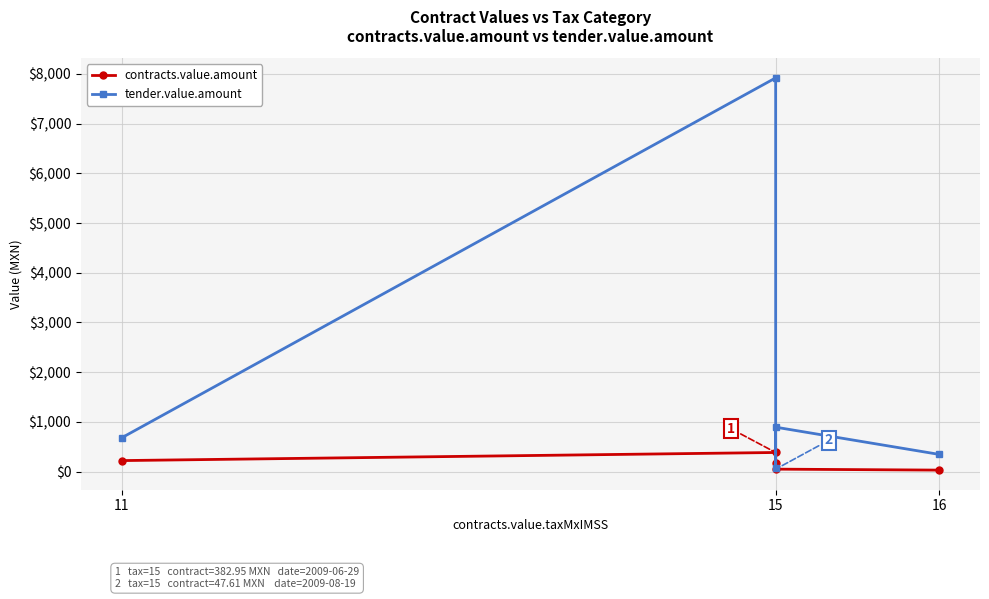

What is the difference between the second highest and minimum values in the contracts.value.amount series?

191.6